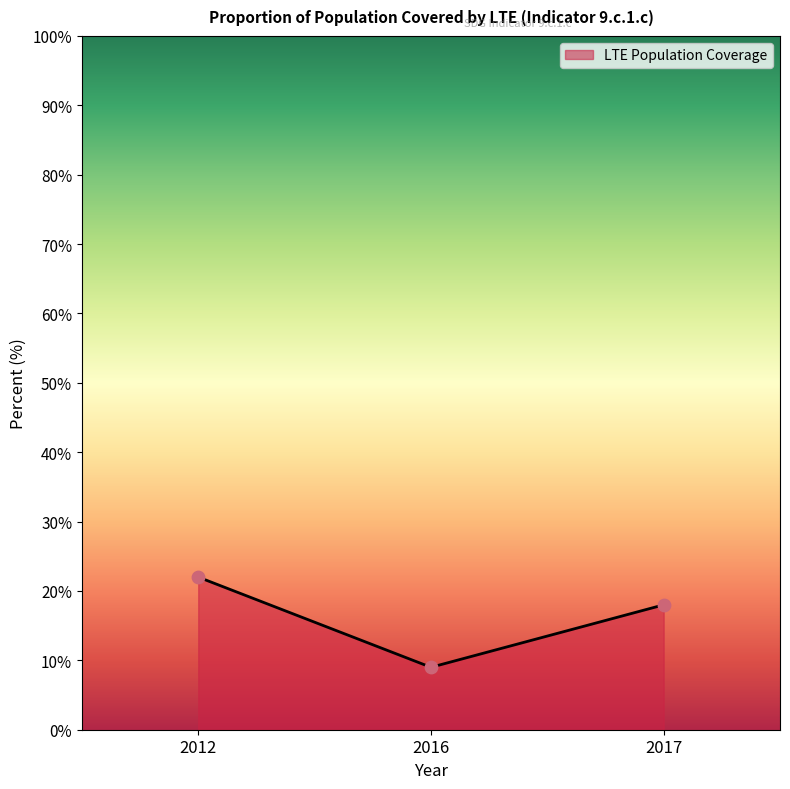

Between 2017 and 2012, which is larger?

2012